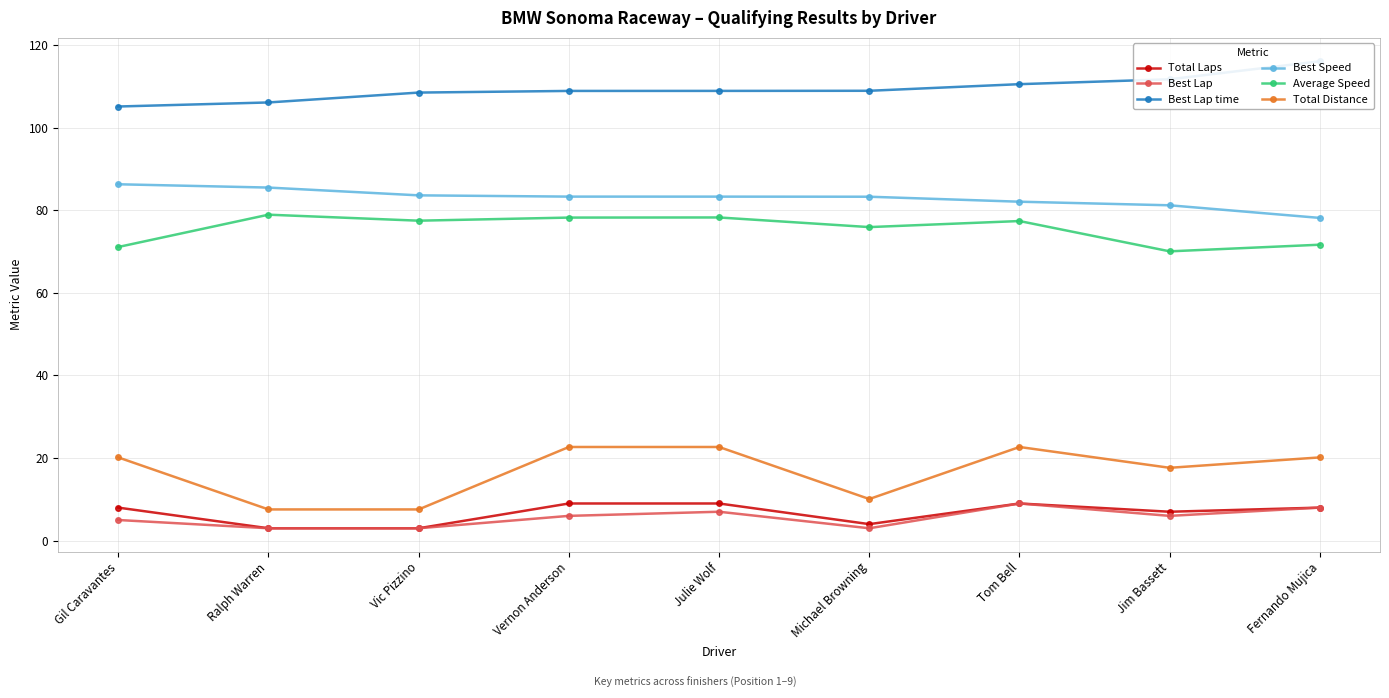

Reading right to left, extract all data points from this chart.

Total Laps: 8.0	7.0	9.0	4.0	9.0	9.0	3.0	3.0	8.0
Best Lap: 8.0	6.0	9.0	3.0	7.0	6.0	3.0	3.0	5.0
Best Lap time: 116.1	111.7	110.5	108.9	108.9	108.9	108.5	106.1	105.1
Best Speed: 78.1	81.2	82.1	83.3	83.3	83.3	83.6	85.5	86.3
Average Speed: 71.7	70.1	77.4	75.9	78.3	78.2	77.5	78.9	71.1
Total Distance: 20.2	17.6	22.7	10.1	22.7	22.7	7.6	7.6	20.2